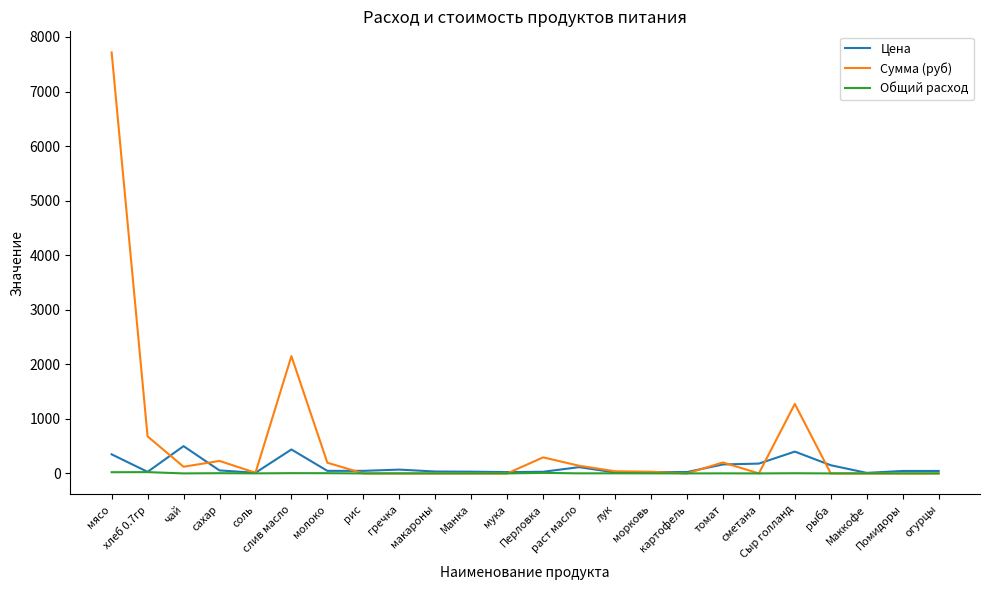

Read the Цена value at сахар.

55.0